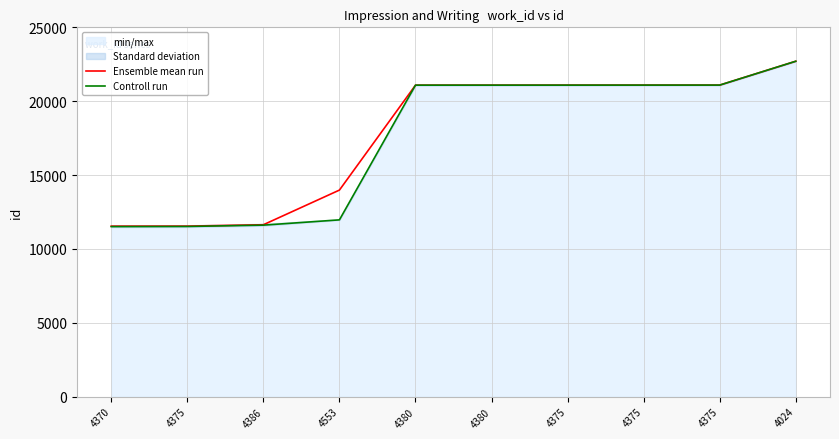

How many values in the Controll run series exceed 21086?

4